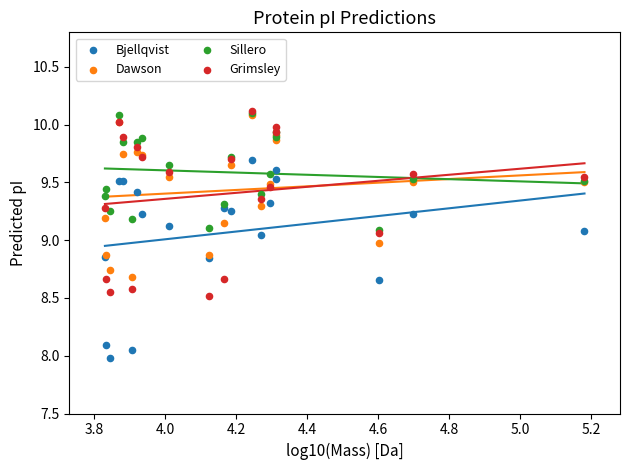

Which series contains the lowest Y value?

Bjellqvist